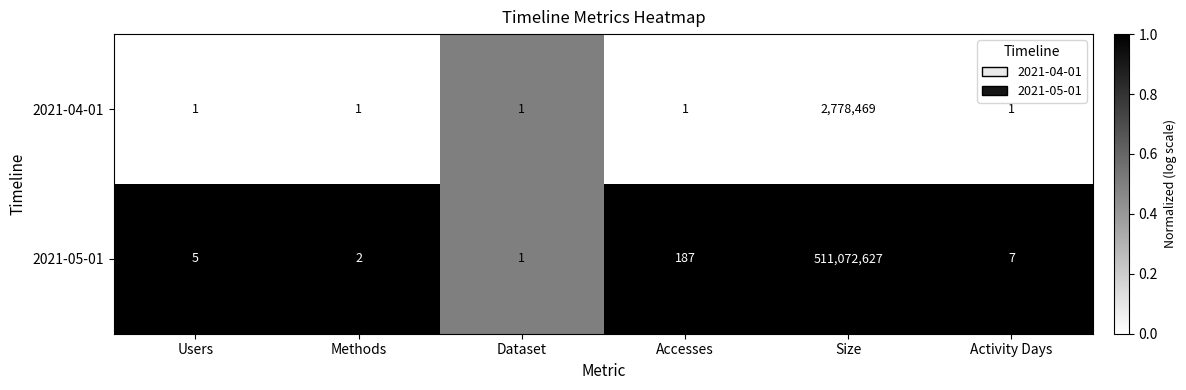

Between Methods and Dataset, which series saw the biggest shift?

2021-05-01